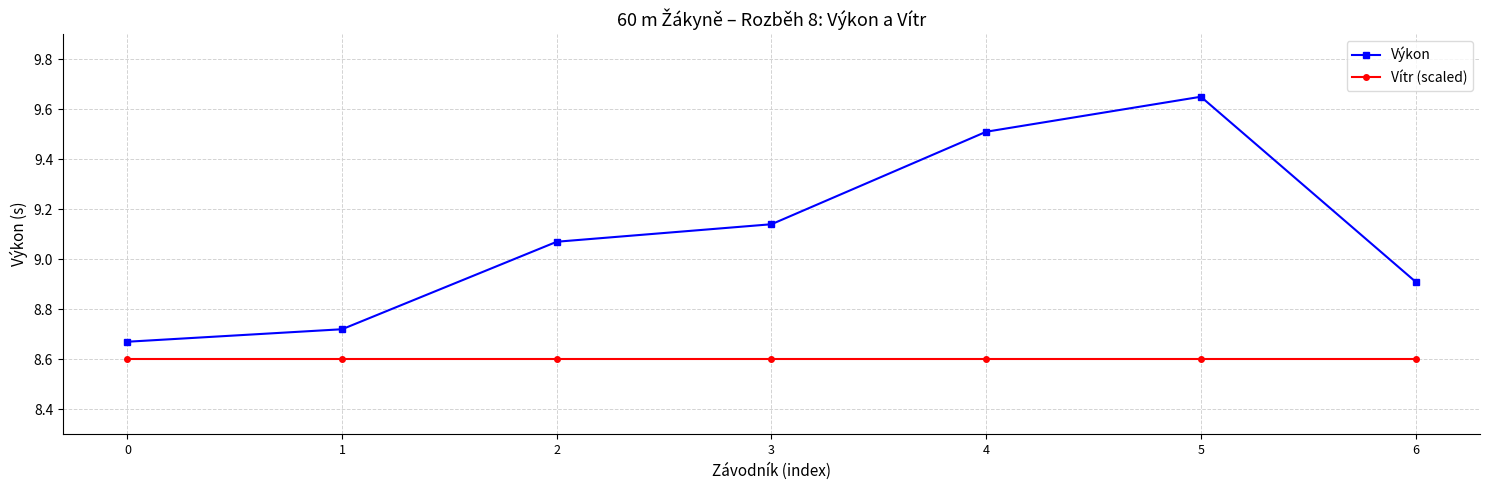

At how many categories does at least one series exceed 9?

4